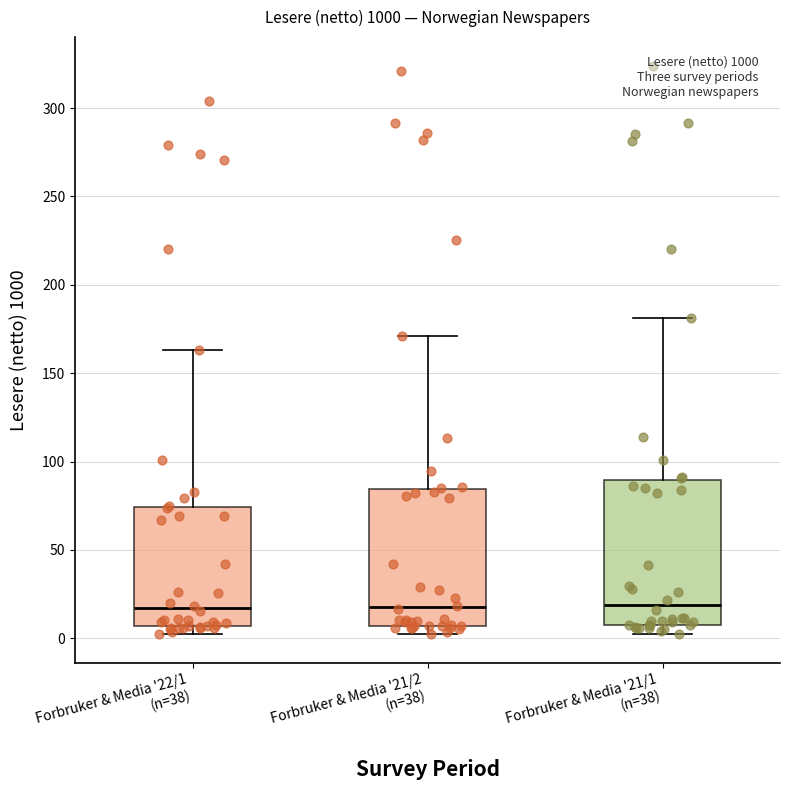

Reading left to right, read every box against the y-axis: the position of its median line, the range the box covers, and the ends of its whiskers. The values are not printed on the chart, so give them approximately, as read against the axis.

Forbruker & Media '22/1 (n=38): median 15, box 5 to 75, whiskers 0 to 165
Forbruker & Media '21/2 (n=38): median 20, box 5 to 85, whiskers 0 to 170
Forbruker & Media '21/1 (n=38): median 20, box 10 to 90, whiskers 5 to 180